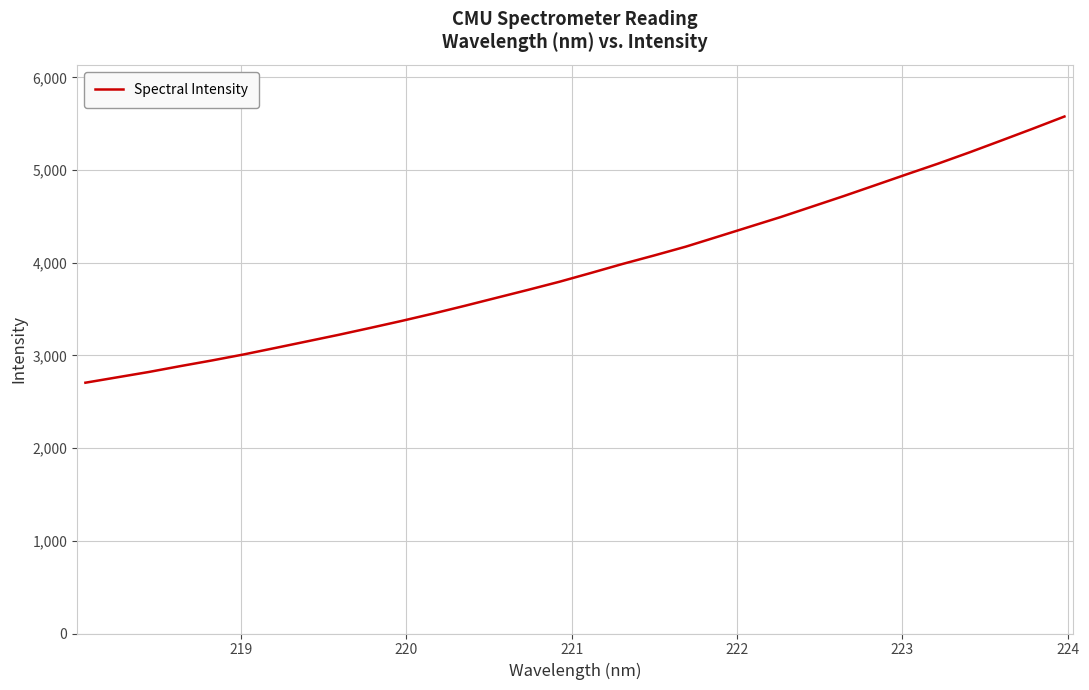

What is the difference between the maximum and minimum values?

2872.3